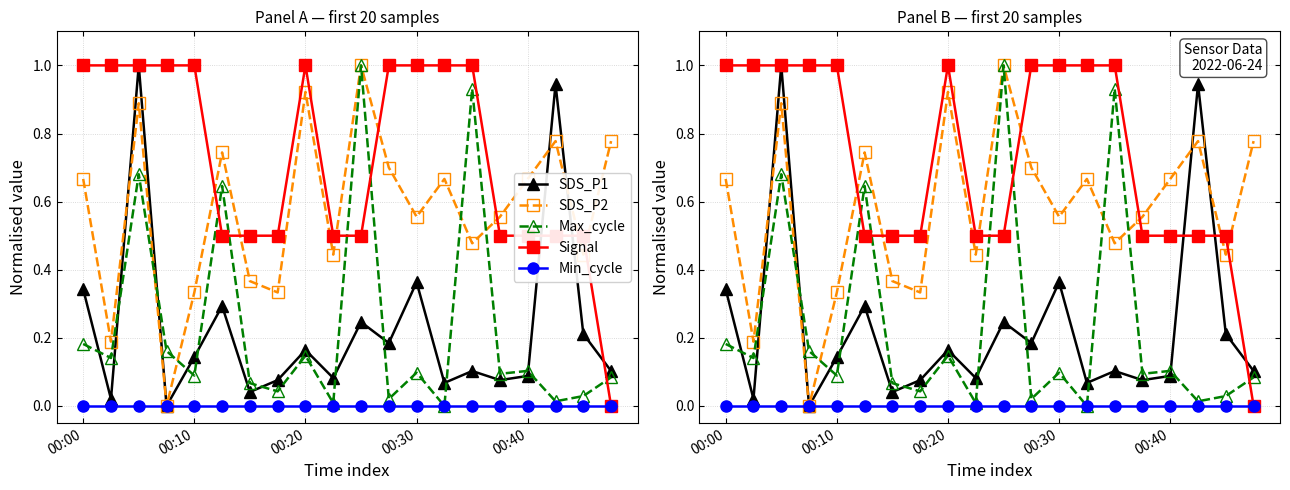

What are all the series names shown in the legend?

SDS_P1, SDS_P2, Max_cycle, Signal, Min_cycle